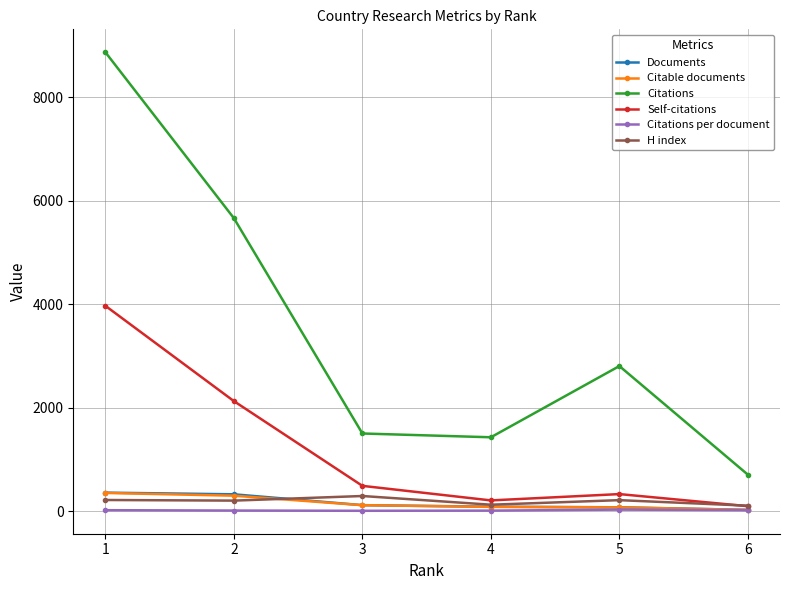

True or false: H index and Citations intersect in this chart.

False